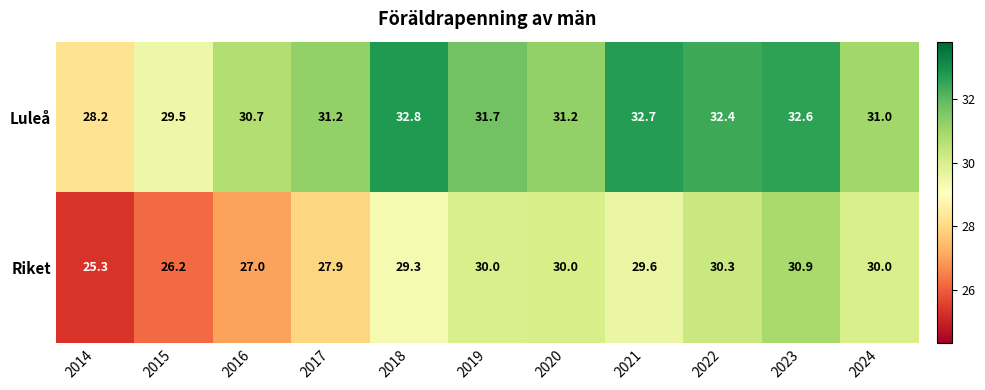

Which series has the largest total across all categories?

Luleå